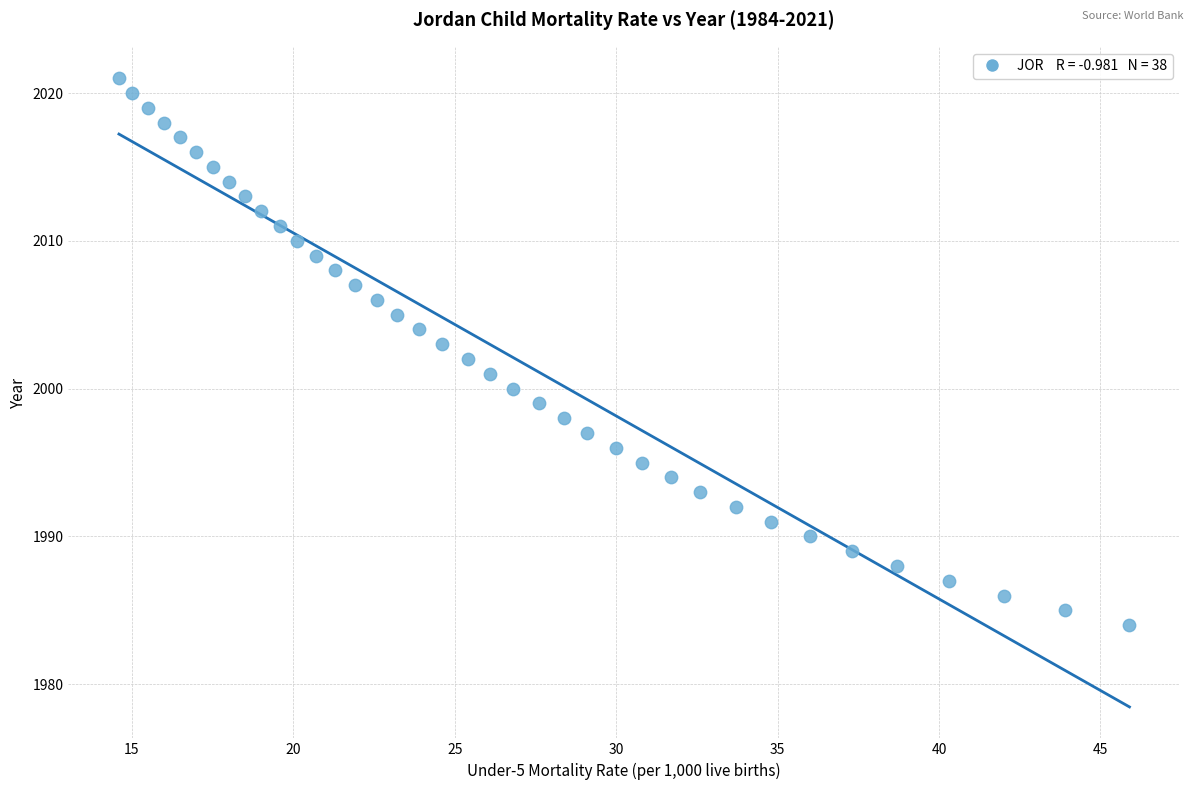

What is the range of Y values (max minus min)?

37